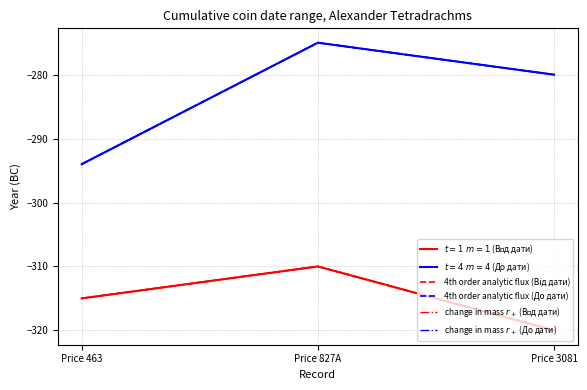

Does the chart display data point markers on the line(s)?

No